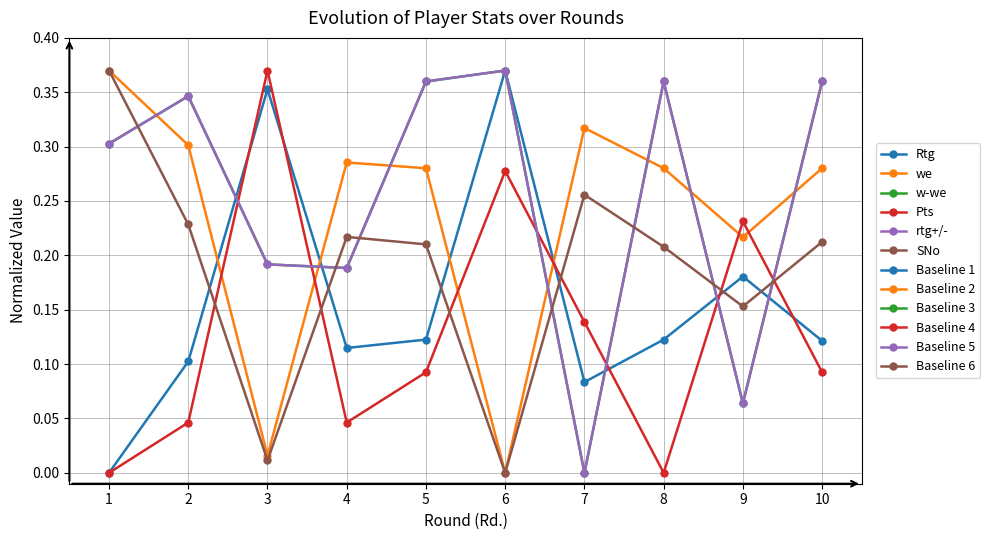

Does the chart have visible grid lines?

Yes